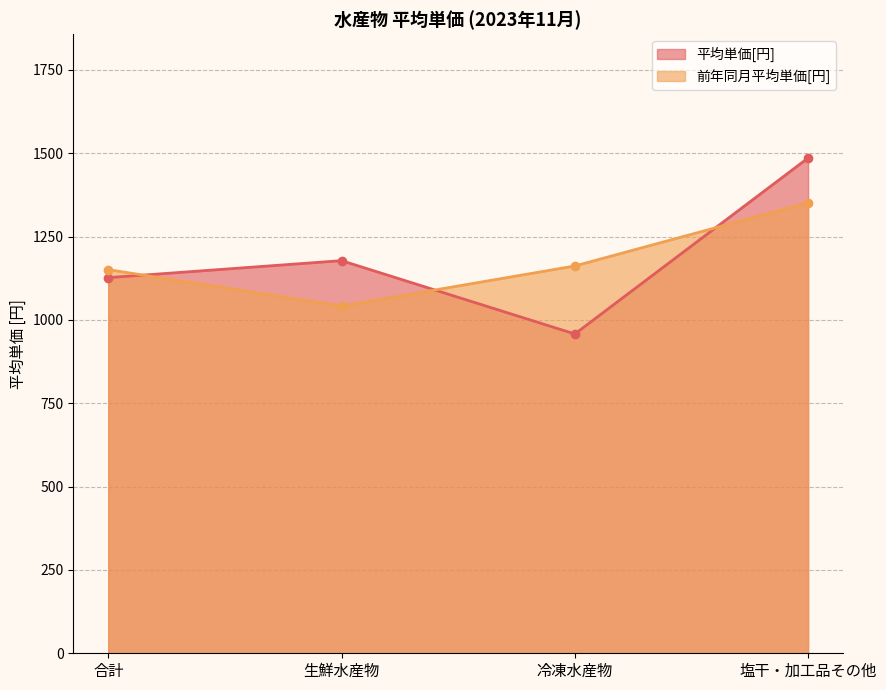

What is the average value of the 前年同月平均単価[円] series?

1177